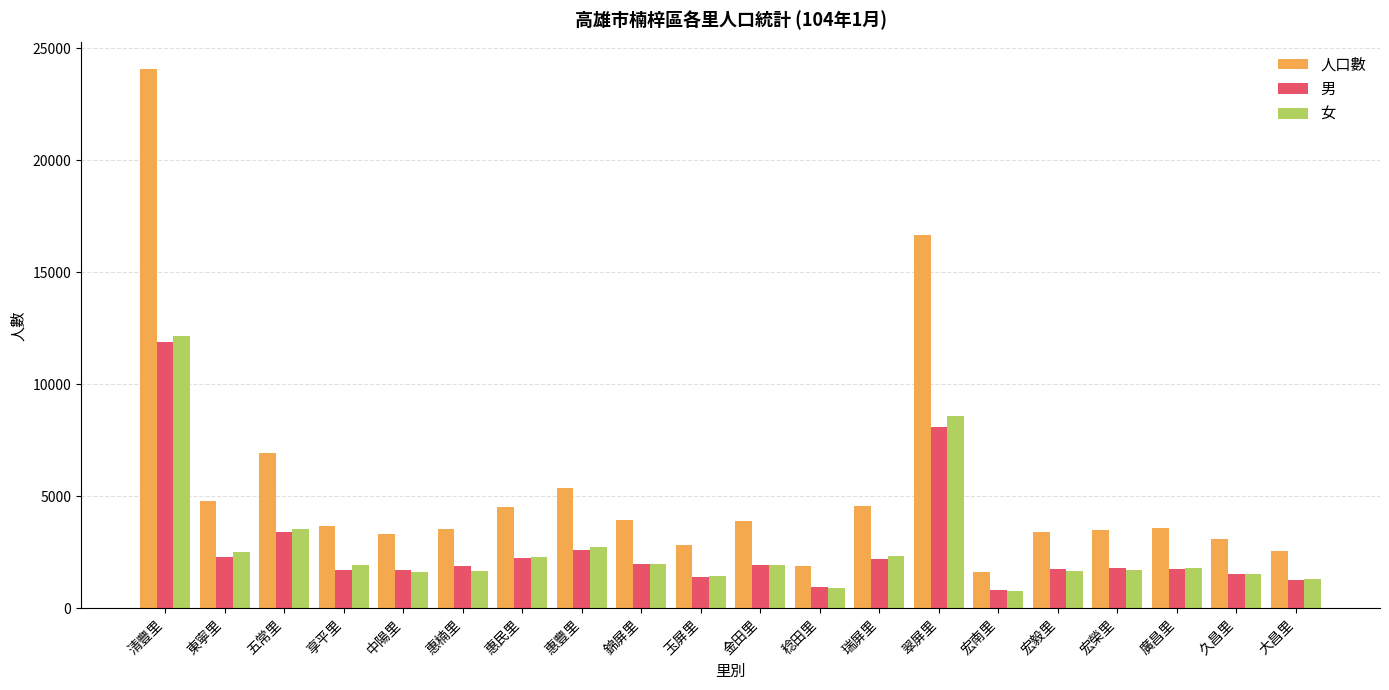

Which series has the largest range (max minus min)?

人口數